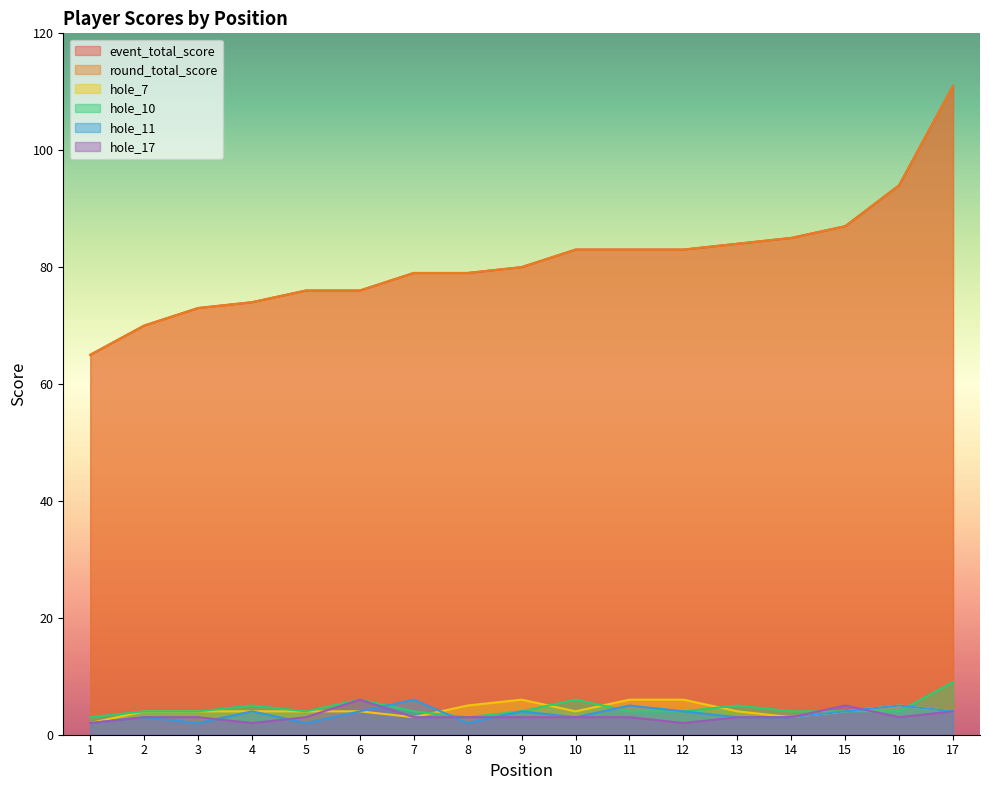

What is the difference between the highest and lowest values at 3?

71